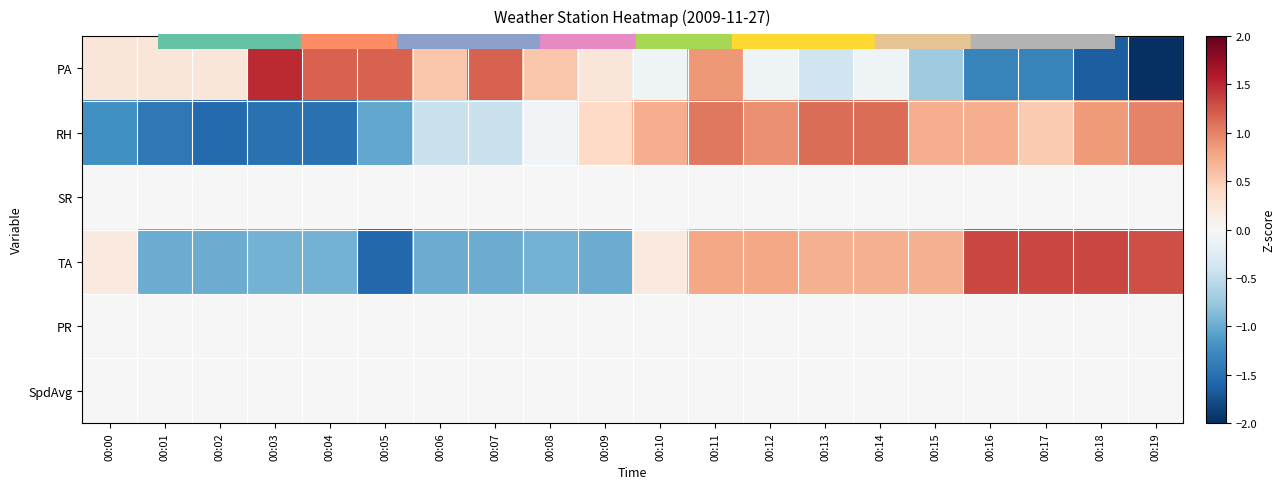

Count the number of categories in the chart.

20